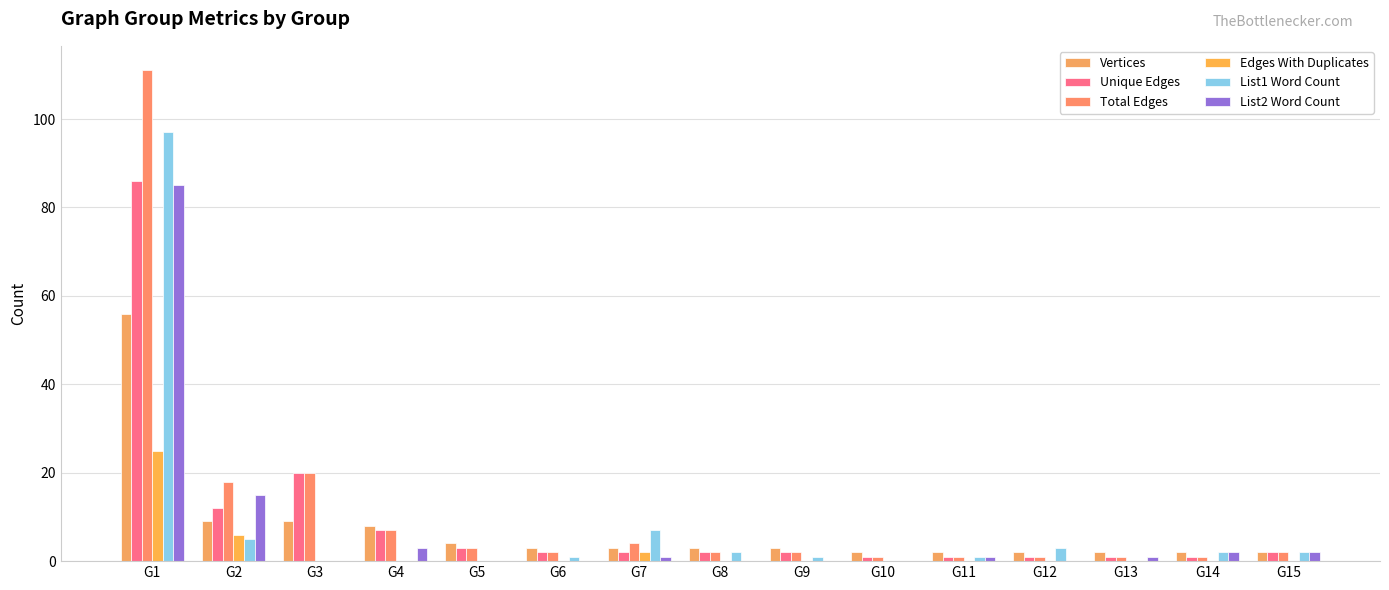

What is the spread (max minus min) of values at G9?

3